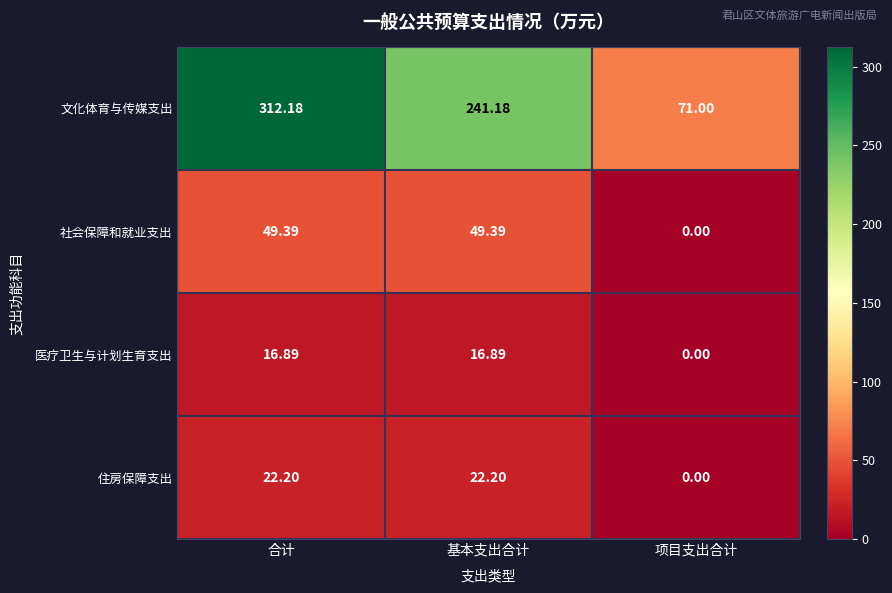

At how many categories does at least one series exceed 59?

3